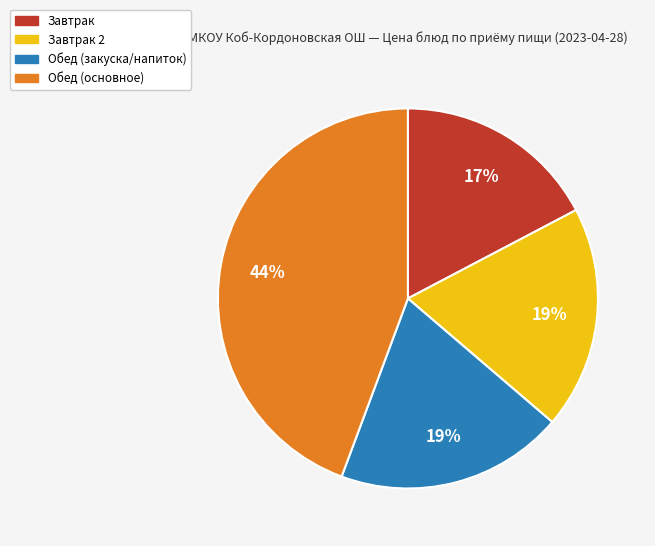

Is there any slice that represents more than half of the pie?

No